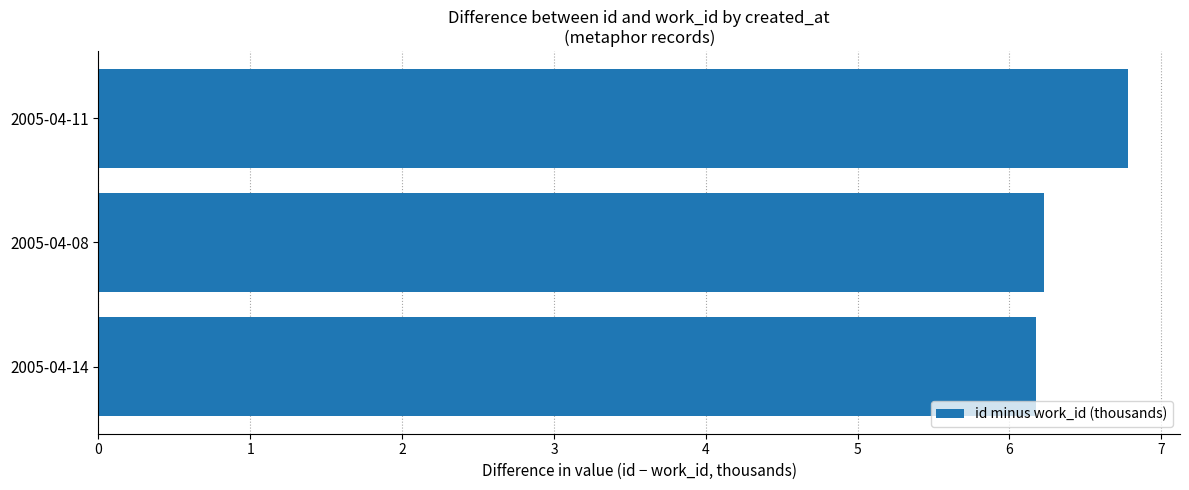

True or false: the data shows 9.4 at 2005-04-08.

False